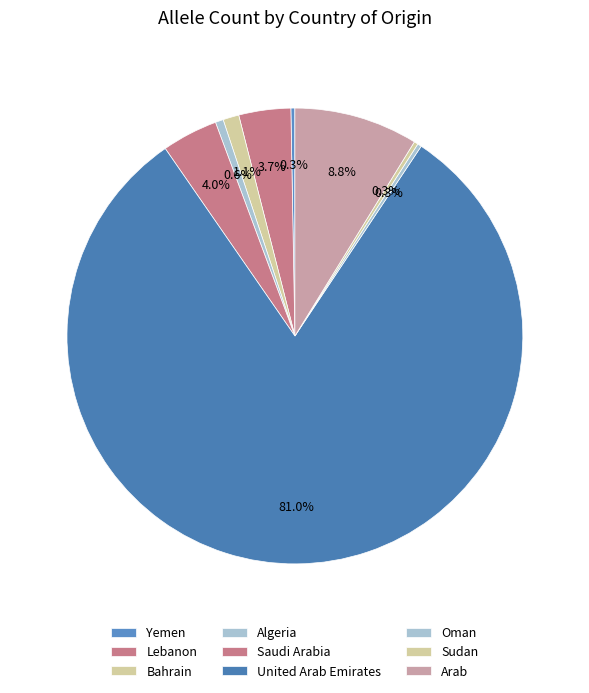

True or false: Yemen accounts for 14% of the total.

False